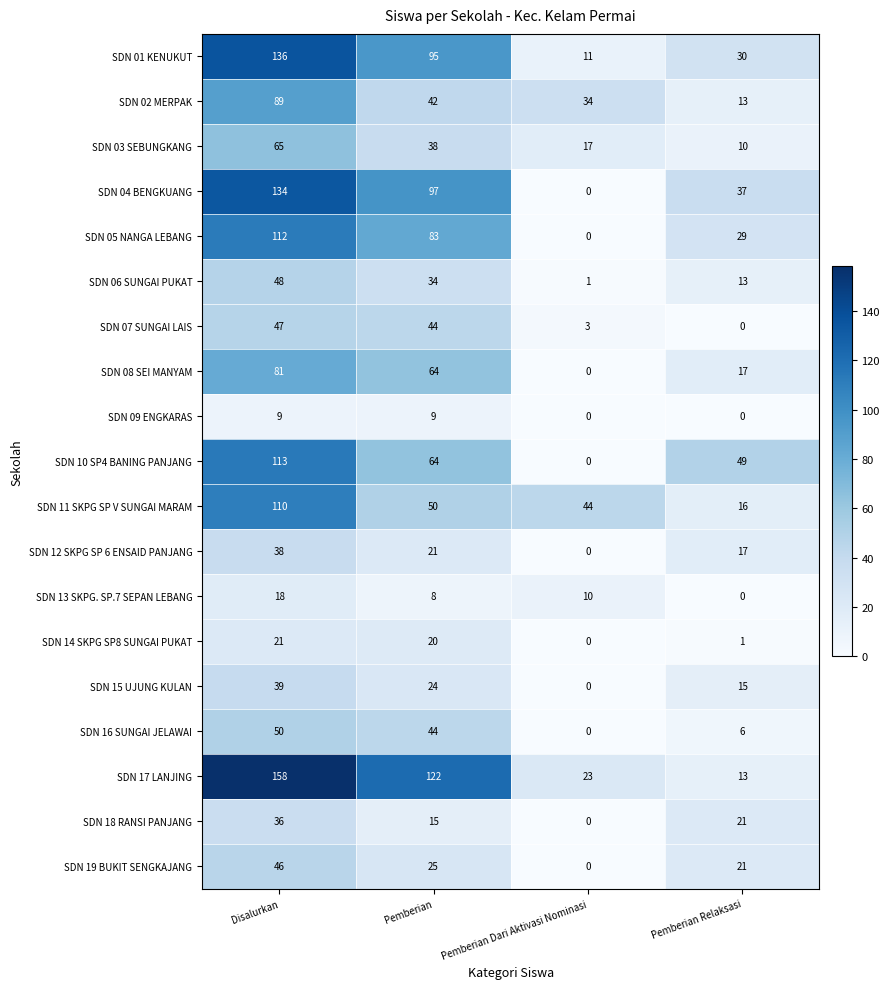

How many series are shown in this chart?

19